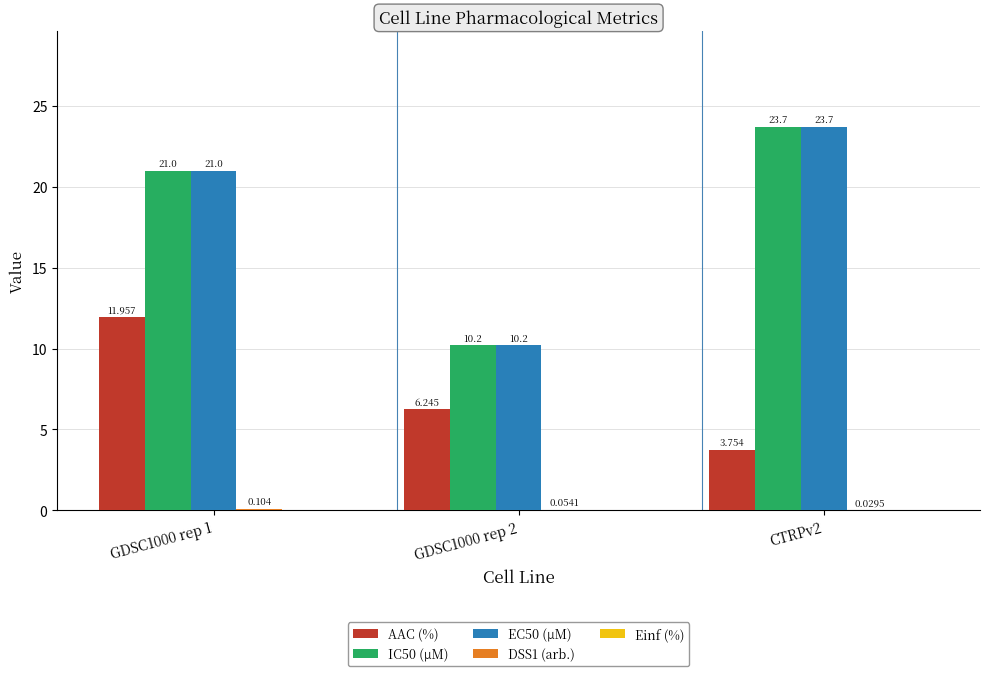

What is the total value across all series at GDSC1000 rep 1?

54.1